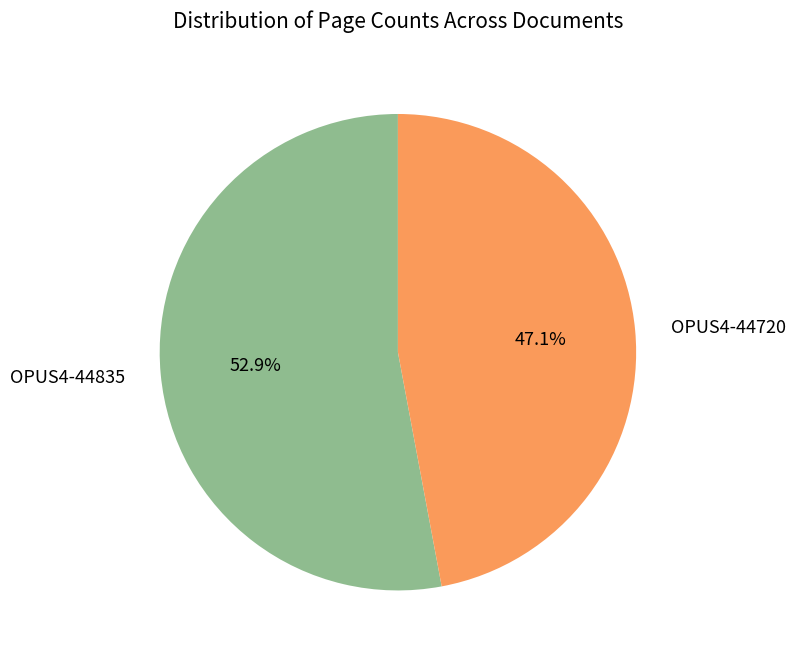

What percentage do OPUS4-44835 and OPUS4-44720 together represent?

100.0%